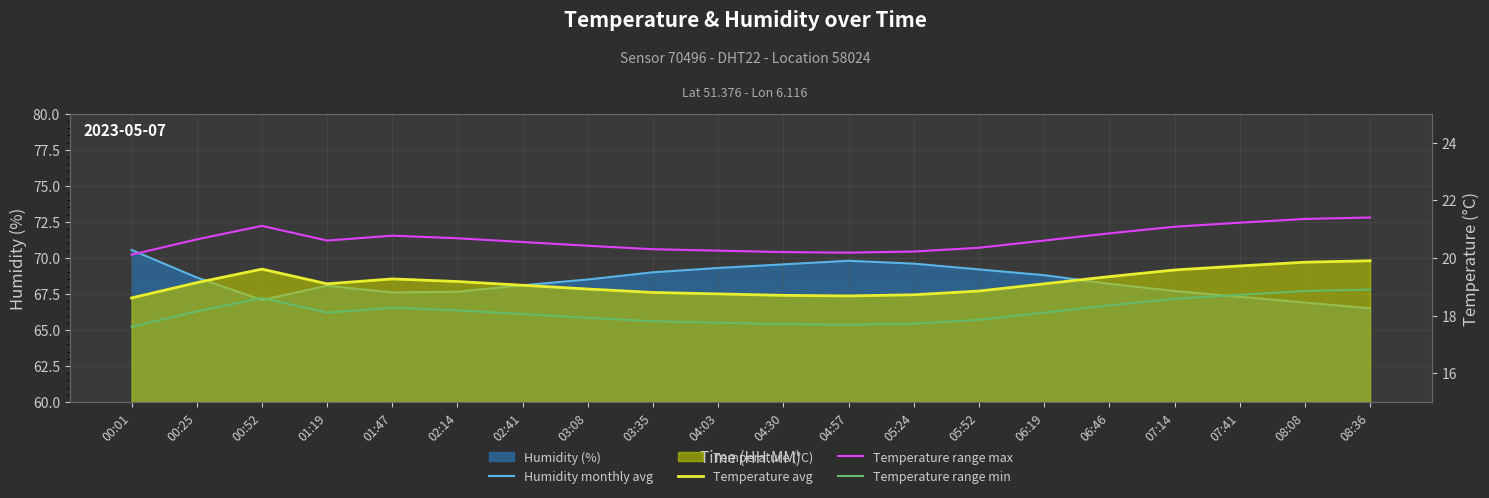

The Temperature range max series shows 20.6 at 06:19. True or false?

True